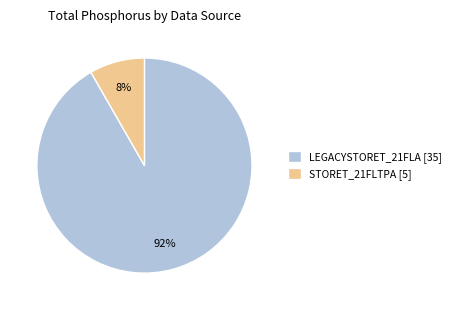

Do LEGACYSTORET_21FLA [35] and STORET_21FLTPA [5] together represent more than half of the pie?

Yes